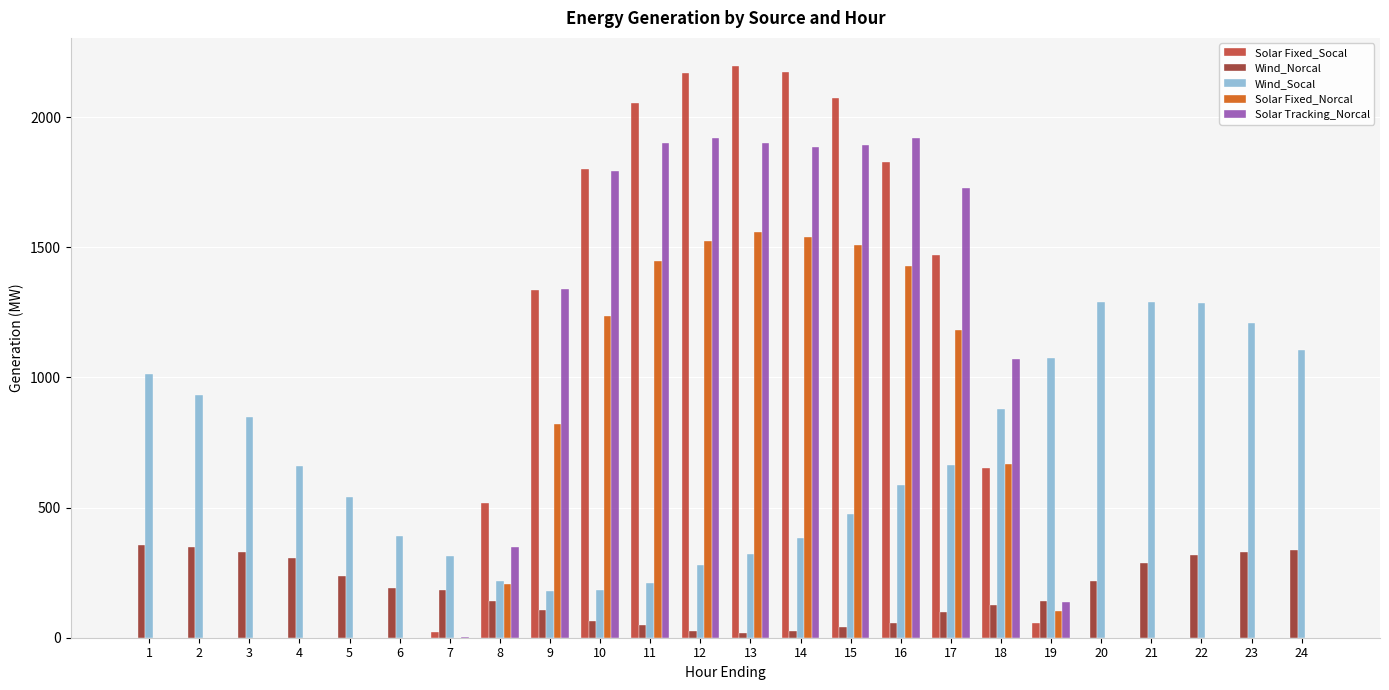

What are all the series names shown in the legend?

Solar Fixed_Socal, Wind_Norcal, Wind_Socal, Solar Fixed_Norcal, Solar Tracking_Norcal